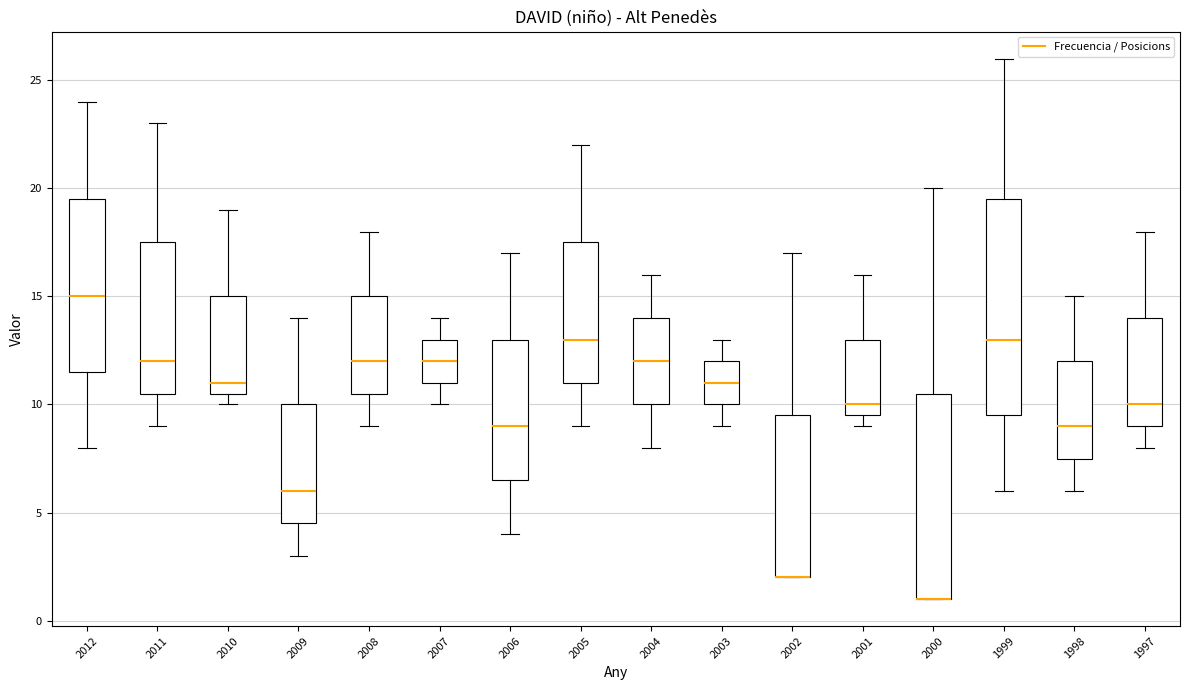

Where does the upper whisker of the box at x = 2009 end on the y-axis? The values are not printed on the chart, so give them approximately, as read against the axis.

14.0